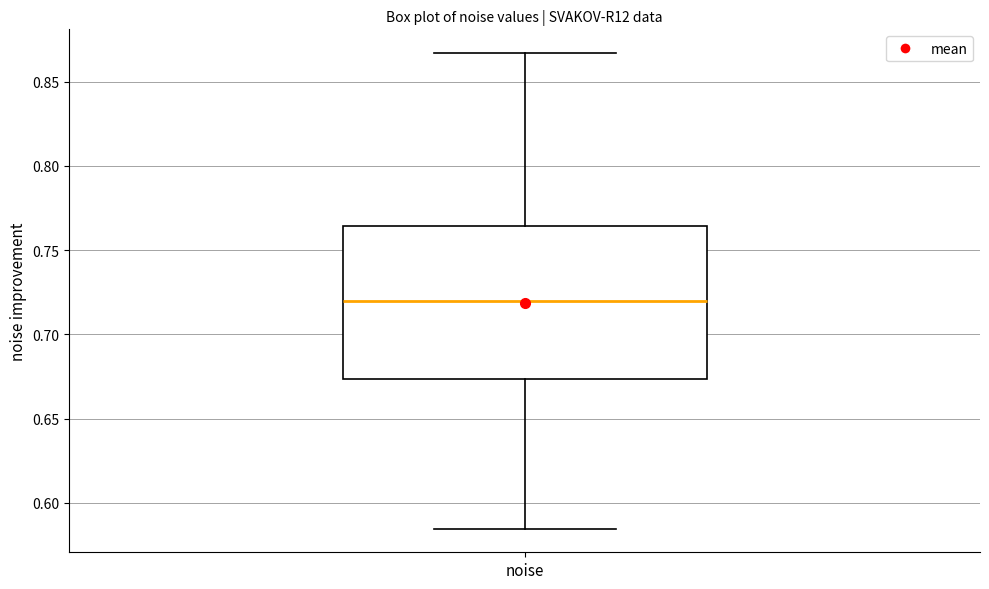

Transcribe this box plot: give where the median line is, the range the box spans, and where the two whiskers end, as read against the y-axis. The values are not printed on the chart, so give them approximately, as read against the axis.

median 0.720, box 0.675 to 0.765, whiskers 0.585 to 0.865